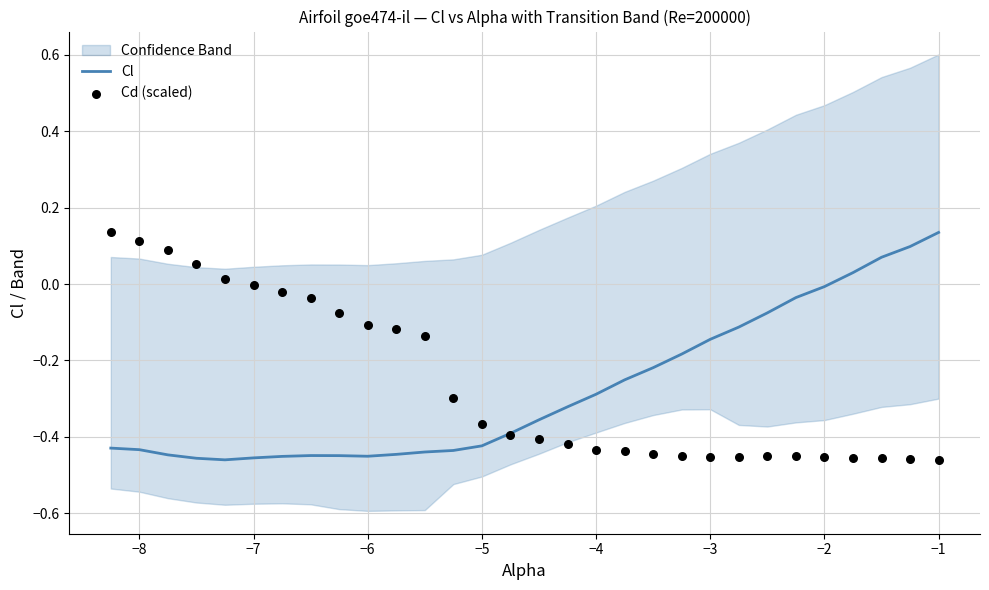

Which series has the largest total across all categories?

Cd (scaled)